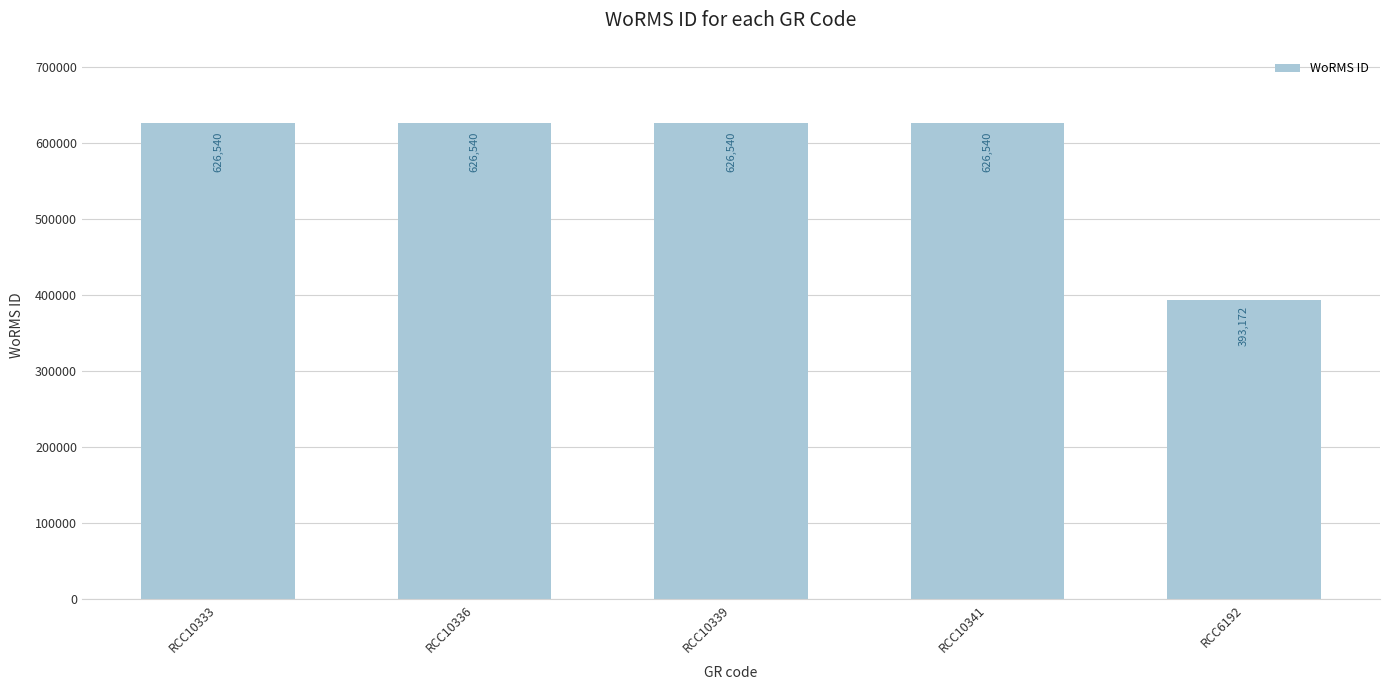

Which label corresponds to the smallest value in the chart?

RCC6192